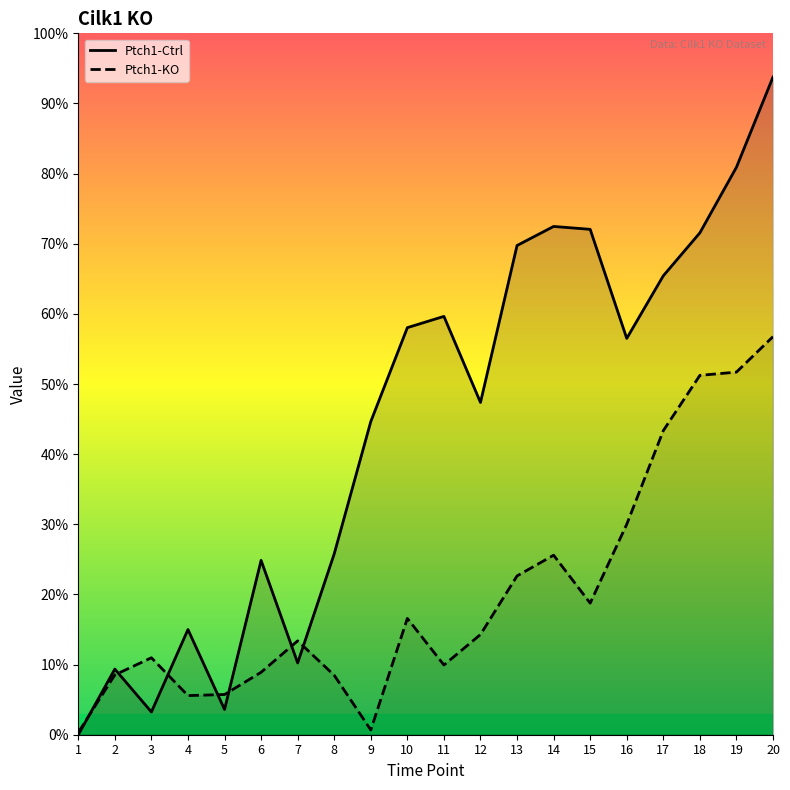

In Ptch1-KO, how many points are higher than both neighbors (excluding endpoints)?

4